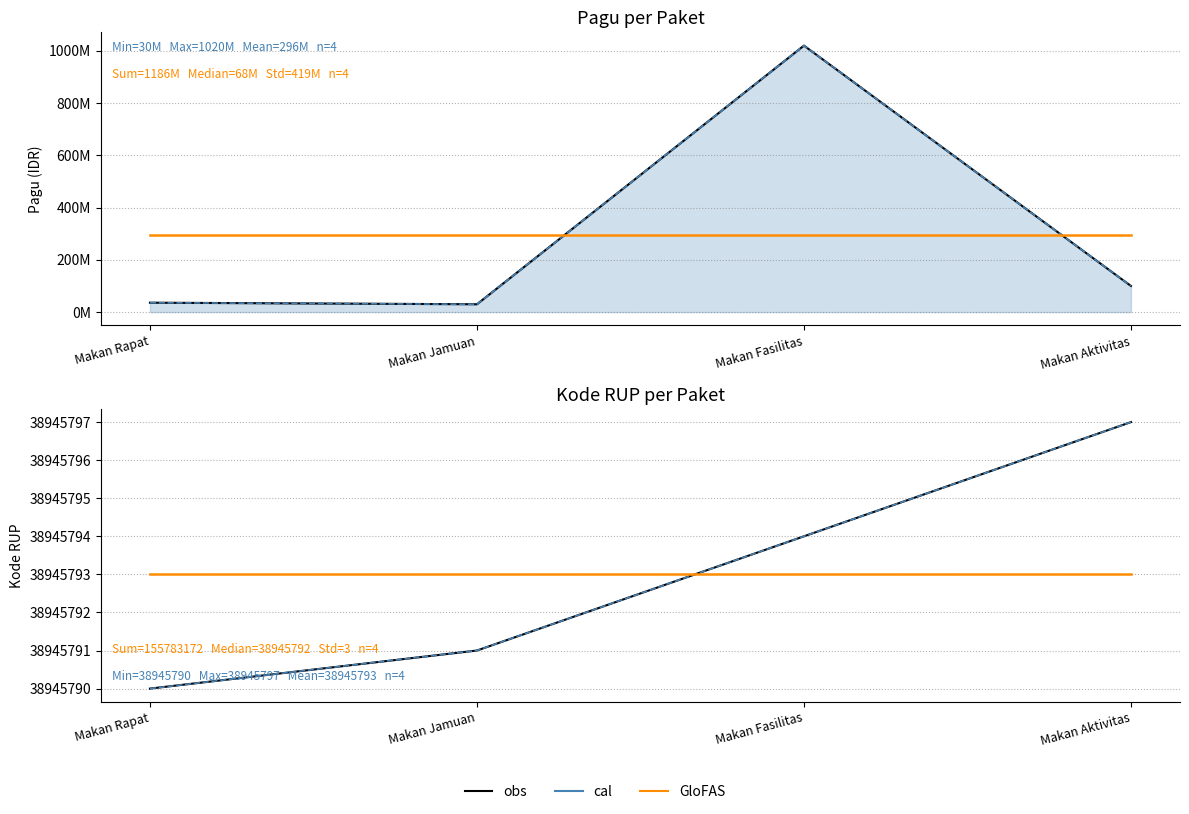

What is the average value of the Kode RUP series?

38945793